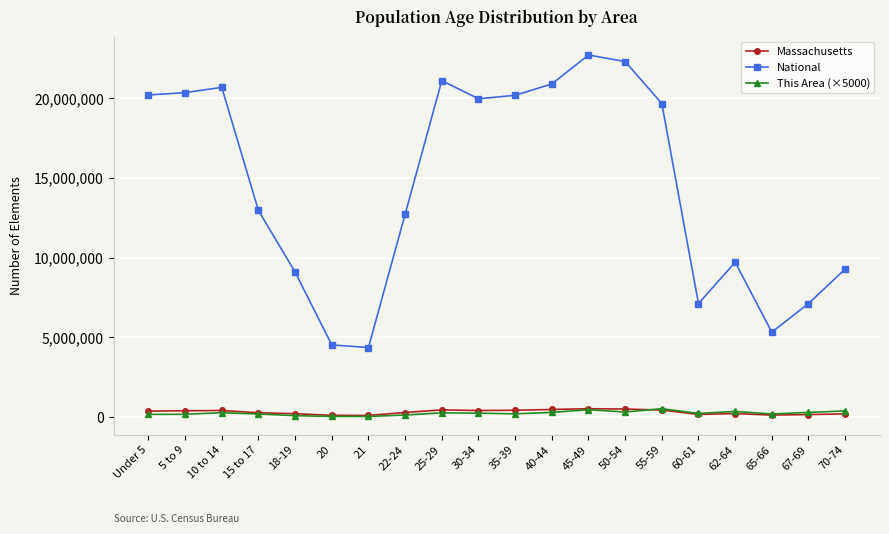

Which series has the largest total across all categories?

National